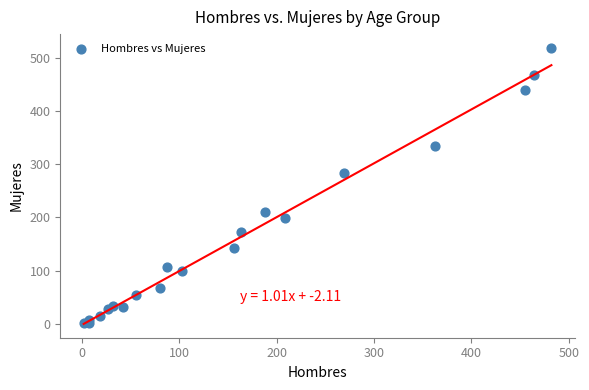

What Y value in the scatter plot is closest to 259?

283